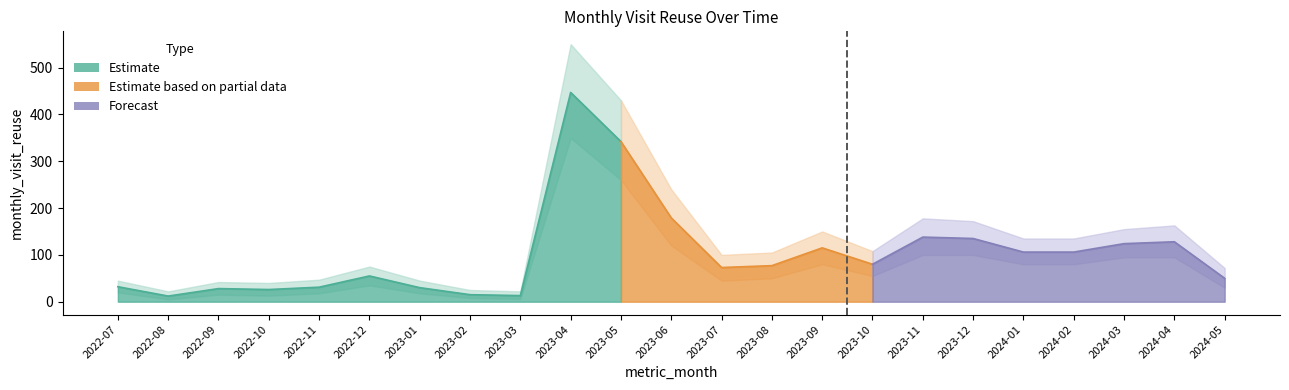

Reading right to left, list all the values displayed in this chart.

2024-05=50	2024-04=128	2024-03=124	2024-02=106	2024-01=106	2023-12=135	2023-11=138	2023-10=80	2023-09=115	2023-08=77	2023-07=73	2023-06=179	2023-05=342	2023-04=447	2023-03=13	2023-02=15	2023-01=30	2022-12=55	2022-11=31	2022-10=26	2022-09=28	2022-08=12	2022-07=32